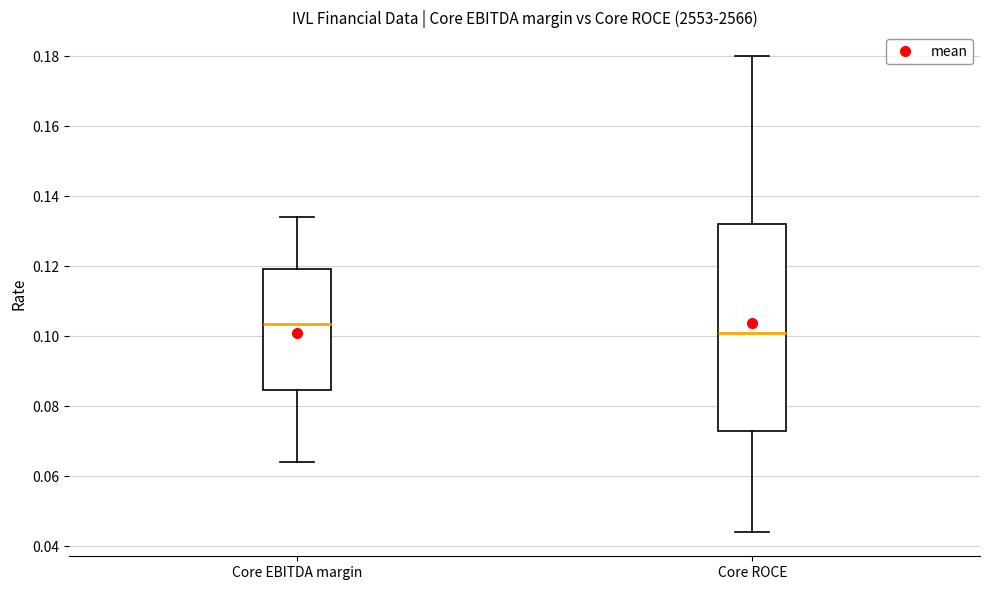

Which box is the tallest, from its lower edge to its upper edge?

Core ROCE